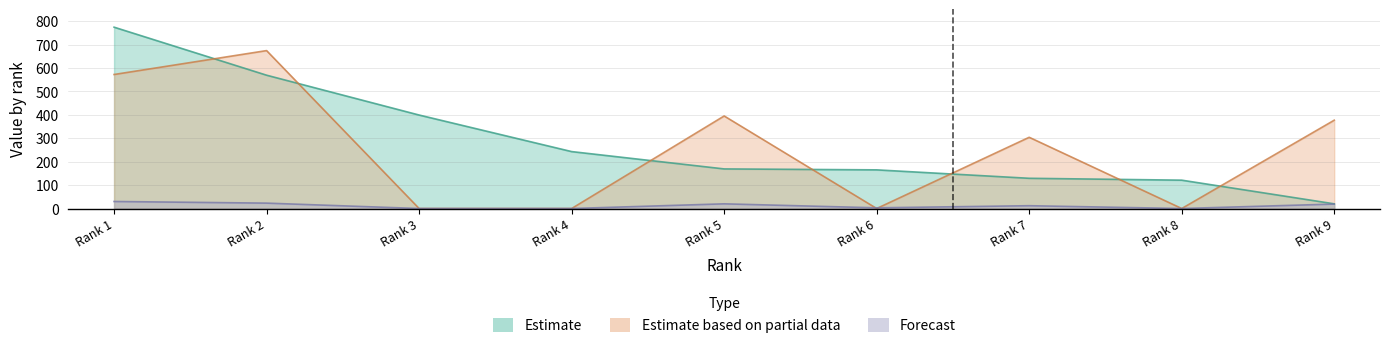

What is the spread (max minus min) of values at Rank 4?

243